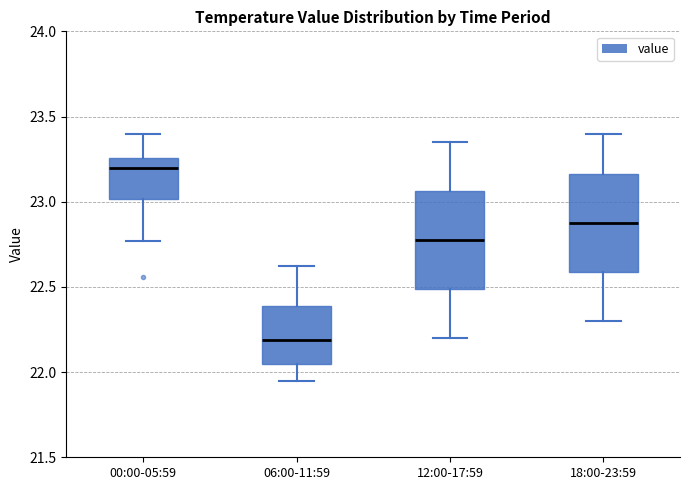

Which box has the highest median line?

00:00-05:59